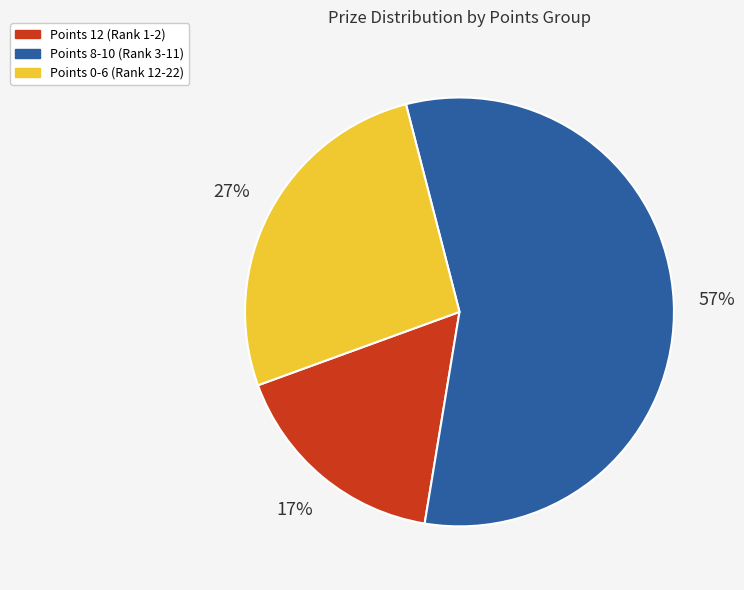

The Points 0-6 (Rank 12-22) slice represents 27% of the pie. True or false?

True